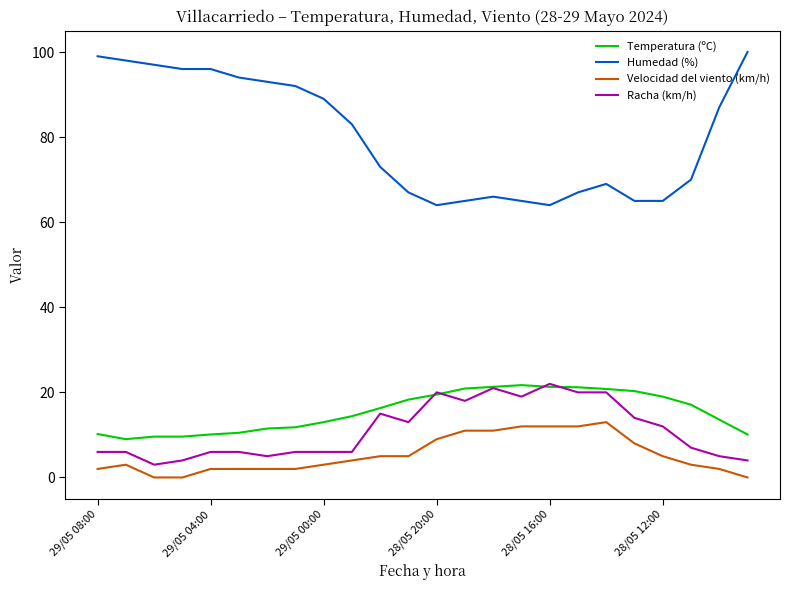

True or false: Humedad (%) has more than 0 points higher than both neighbors.

True